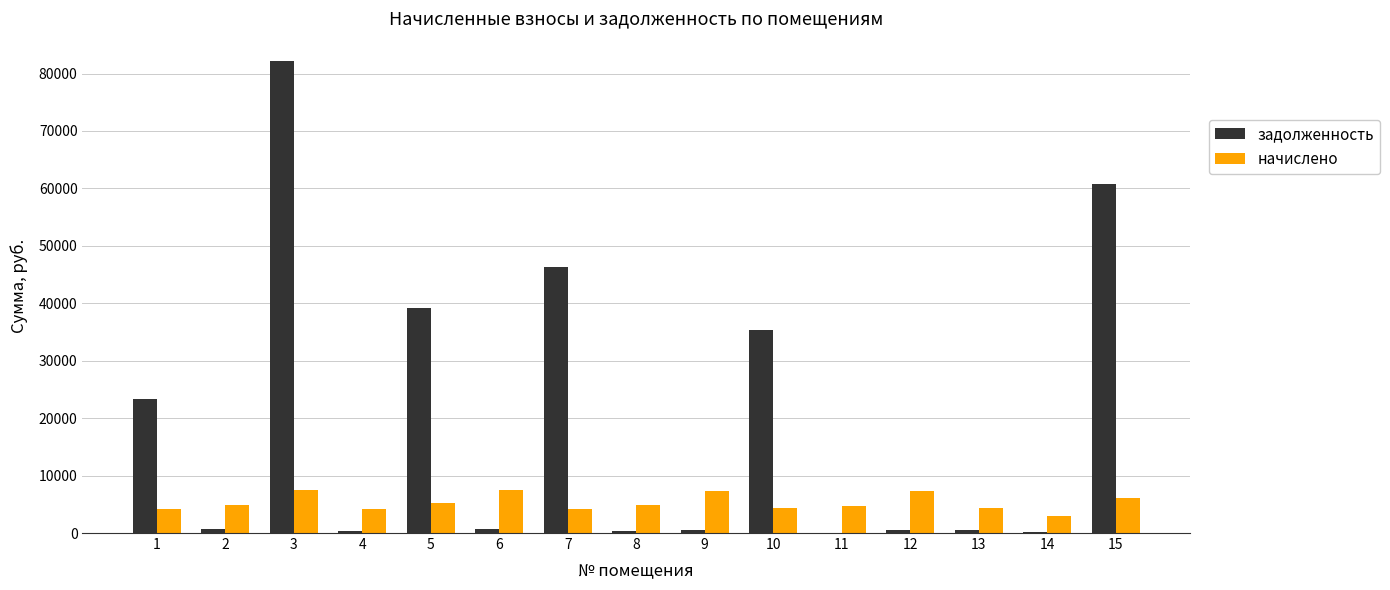

What is the total value across all series at 7?

50539.6